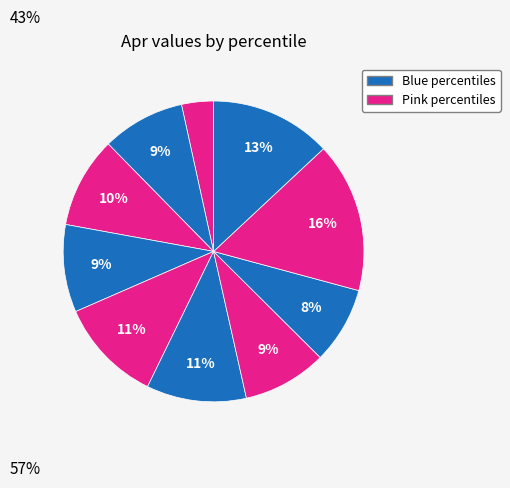

How many segments does this pie chart have?

10